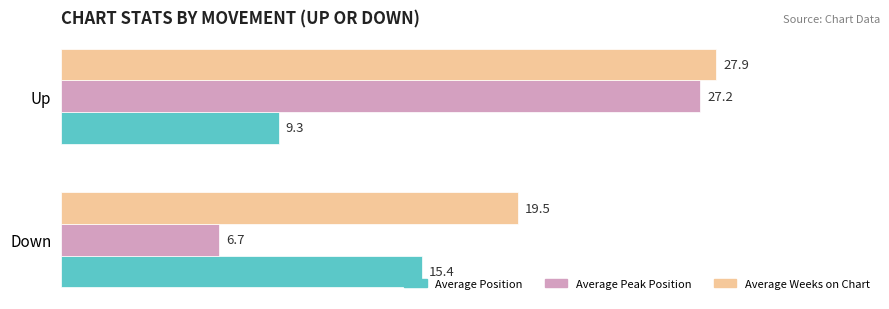

Which series changed the most between Down and Up?

Average Peak Position